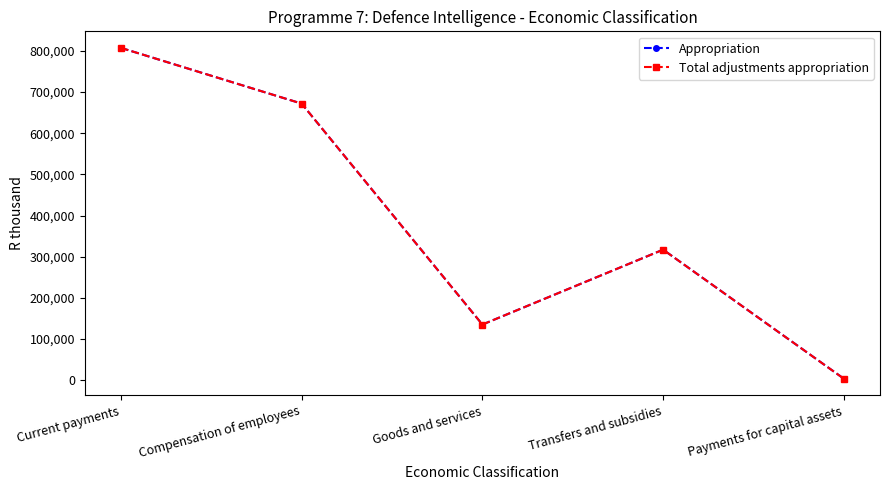

Reading left to right, list all the values displayed in this chart.

Appropriation: 807287	671936	135351	317227	3871
Total adjustments appropriation: 807287	671936	135351	317227	3871